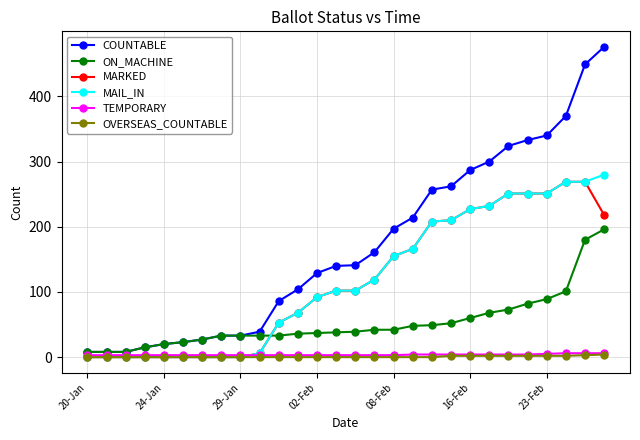

True or false: COUNTABLE and MAIL_IN intersect in this chart.

False